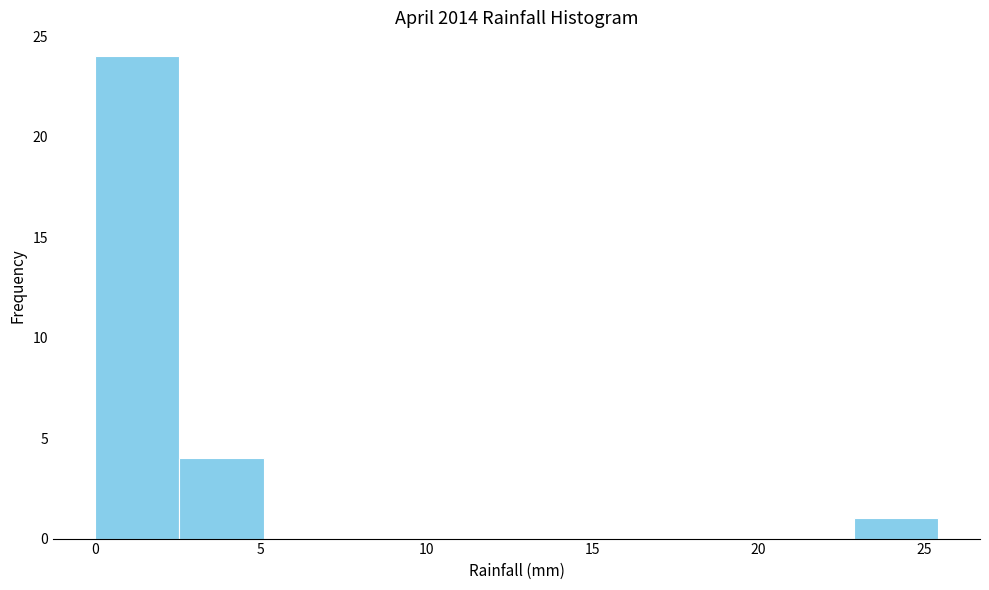

What is the height of the bar covering 2.5 to 5.0 on the x-axis? Neither the bar edges nor the heights are printed on the chart, so give them approximately, as read against the axes.

4